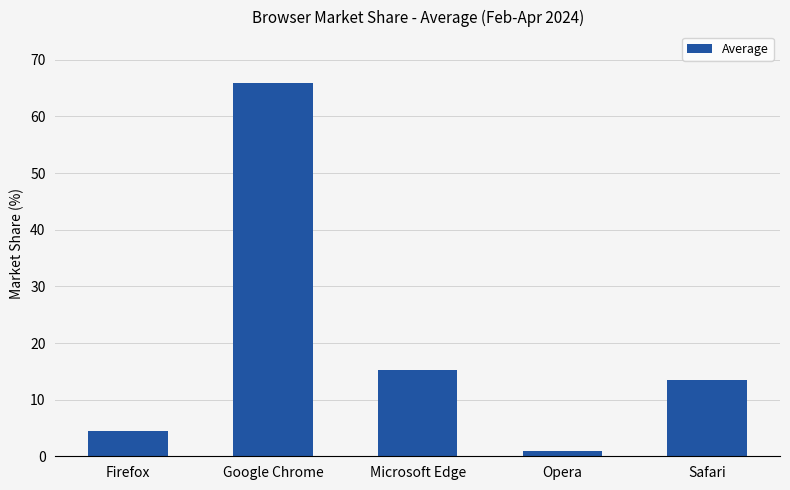

What is the sum of the values at Firefox and Google Chrome?

70.3